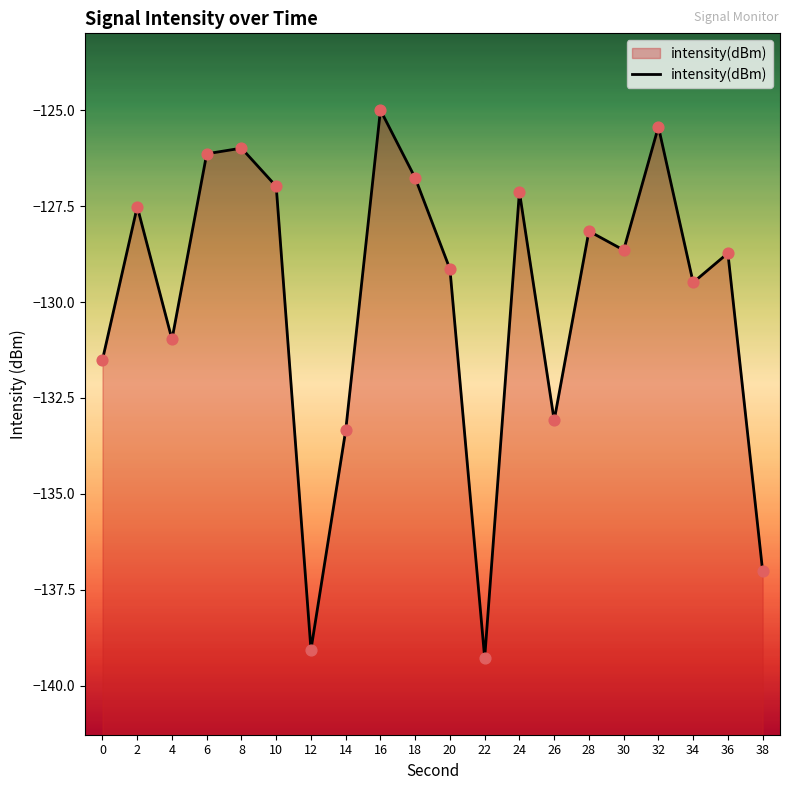

Between 14 and 8, which is larger?

8